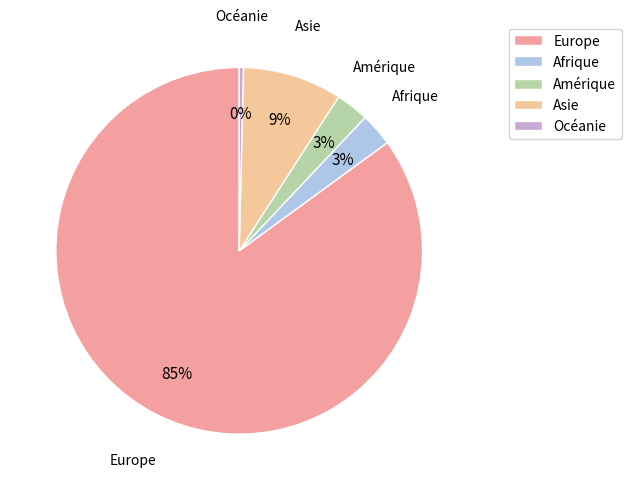

Does Amérique account for over 50% of the chart?

No